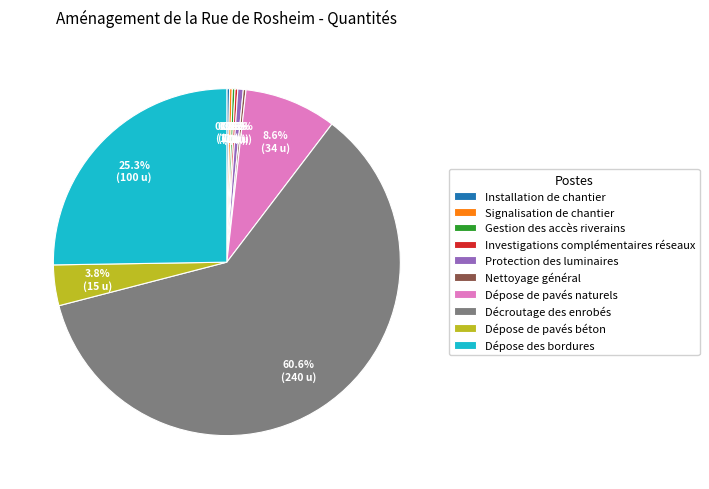

Does Décroutage des enrobés account for over 50% of the chart?

Yes